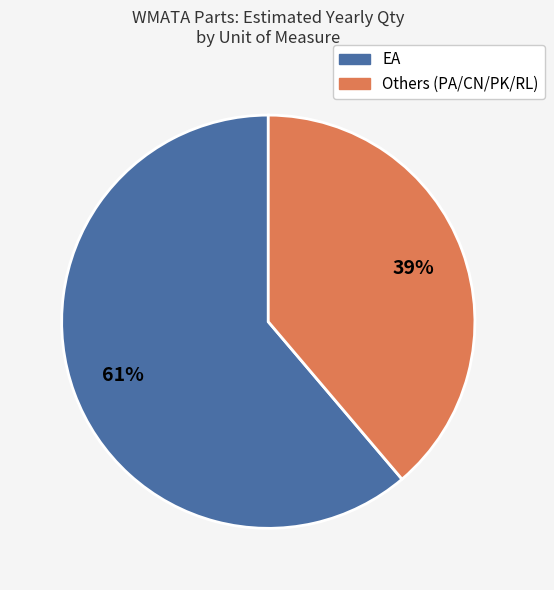

Is there a majority slice in this chart?

Yes